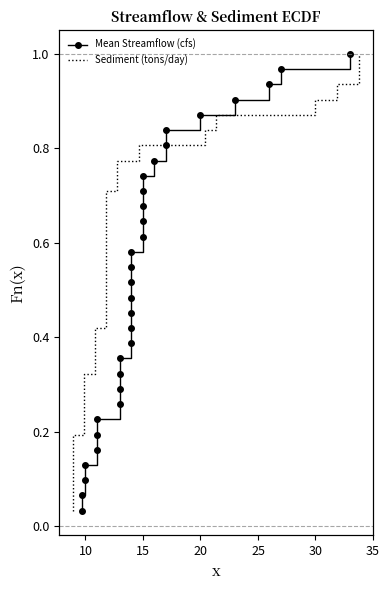

At how many categories does at least one series exceed 0?

31